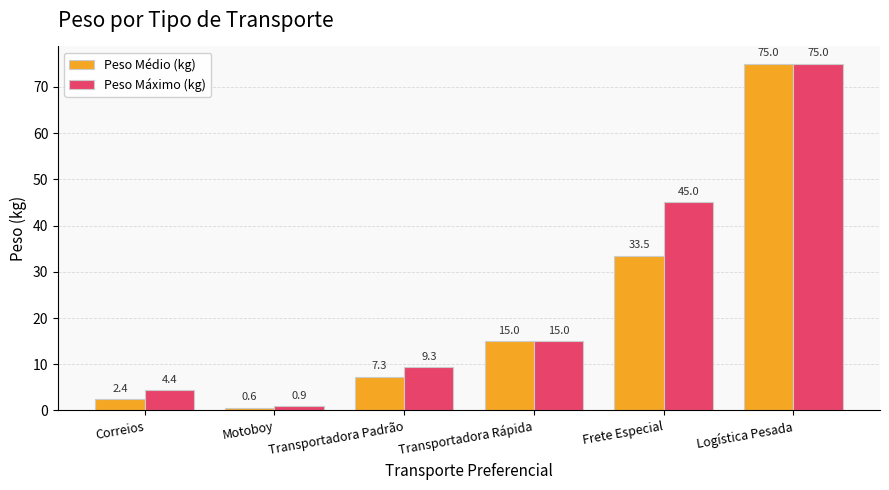

Rank the categories by Peso Médio (kg) value from lowest to highest.

Motoboy, Correios, Transportadora Padrão, Transportadora Rápida, Frete Especial, Logística Pesada